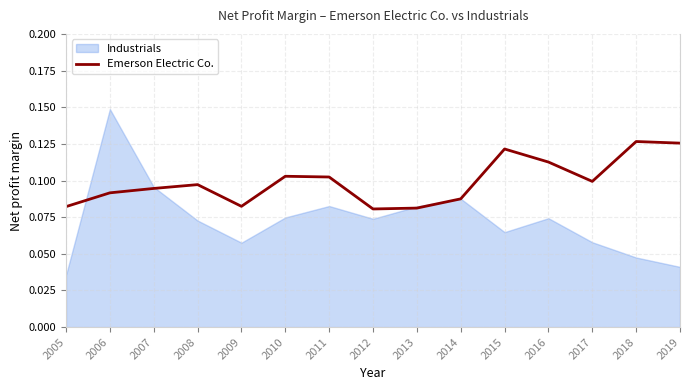

Rank the series by their maximum value, from highest to lowest.

Industrials, Emerson Electric Co.